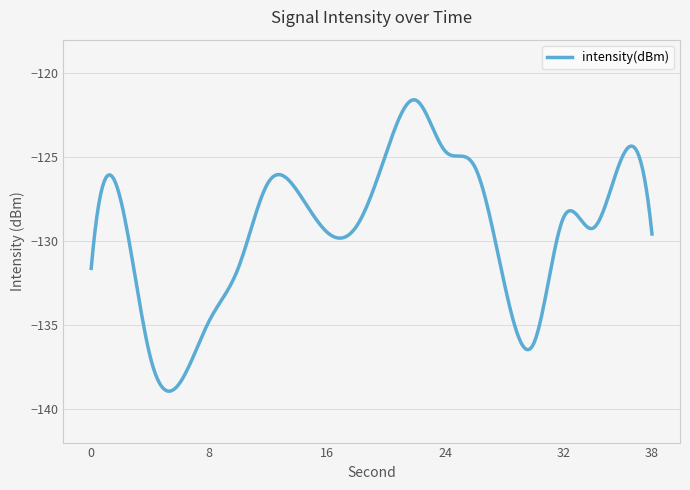

What is the difference between the maximum and minimum values?

17.4